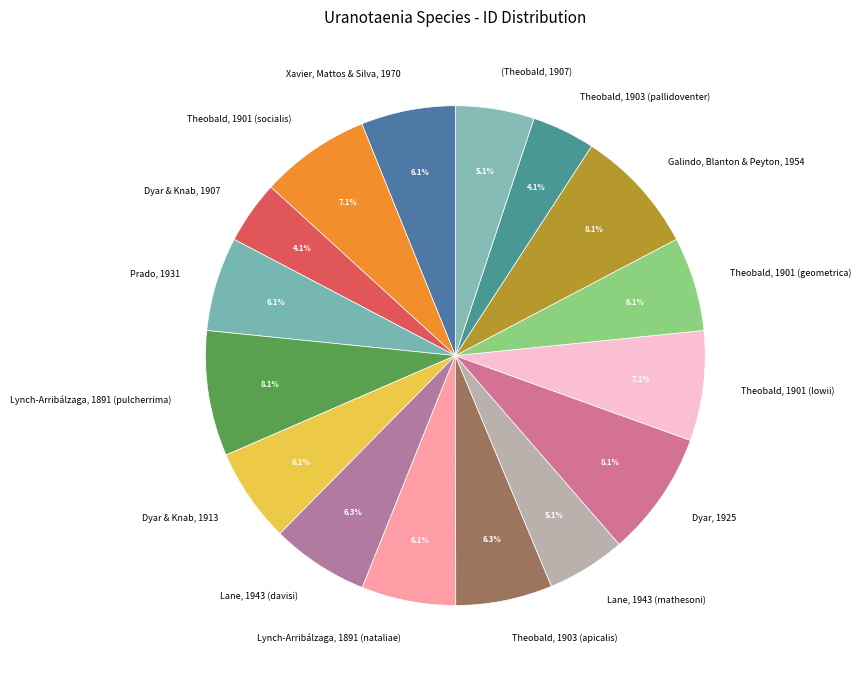

To the nearest percent, what is the difference between the Lane, 1943 (mathesoni) and Theobald, 1901 (geometrica) slice percentages?

1%